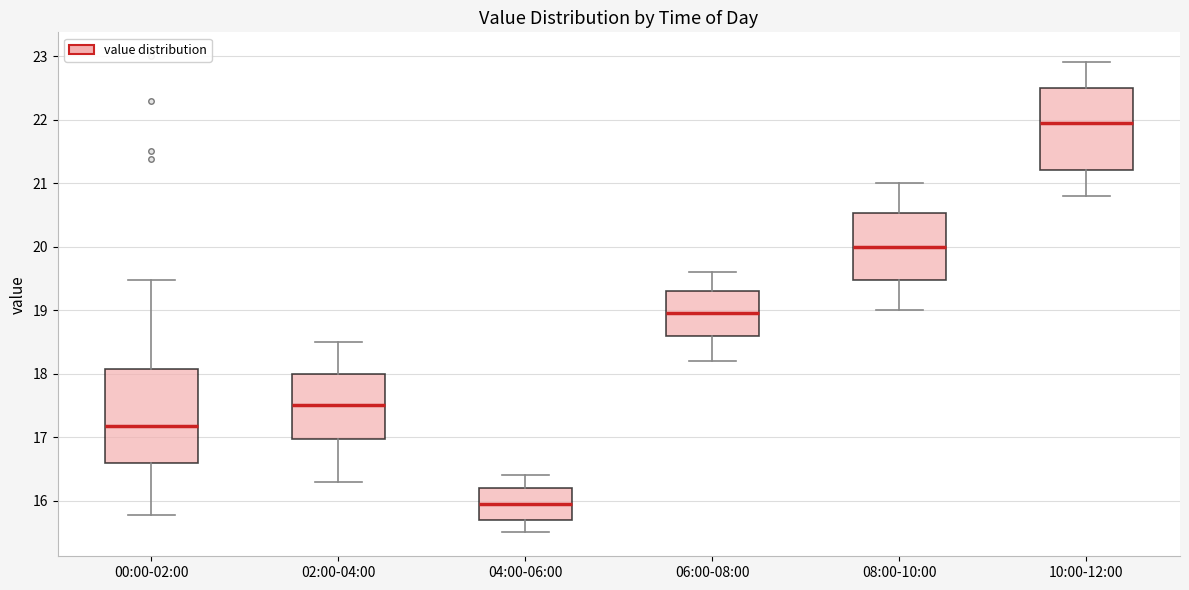

Where does the lower whisker of the box for 08:00-10:00 end on the y-axis? The values are not printed on the chart, so give them approximately, as read against the axis.

19.0